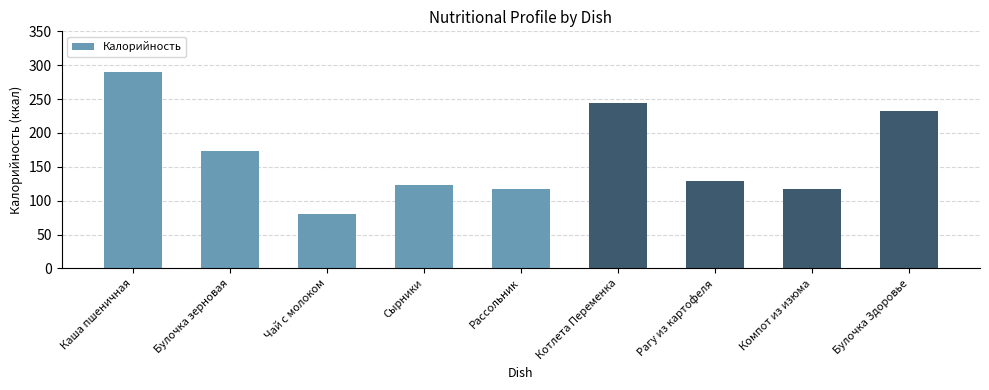

Which has a higher value, Каша пшеничная or Чай с молоком?

Каша пшеничная